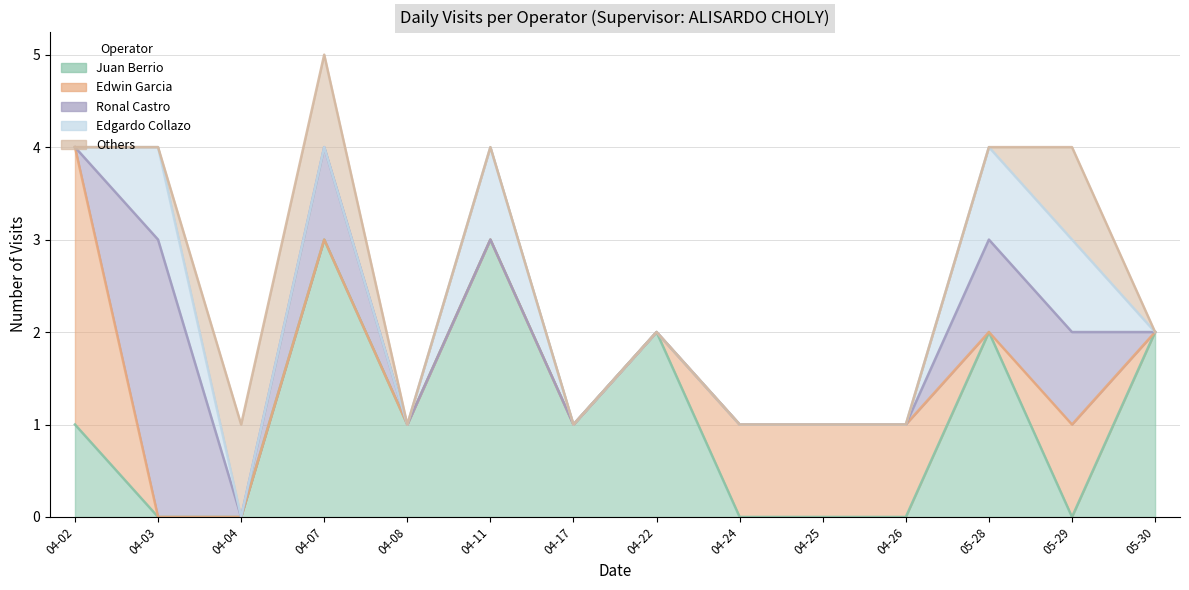

What is the label of the 11th point from the left?

2025-04-26